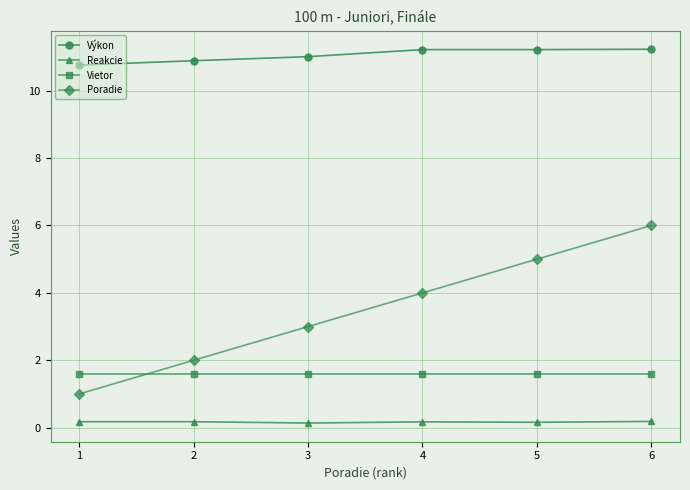

What is the spread (max minus min) of values at 4?

11.0